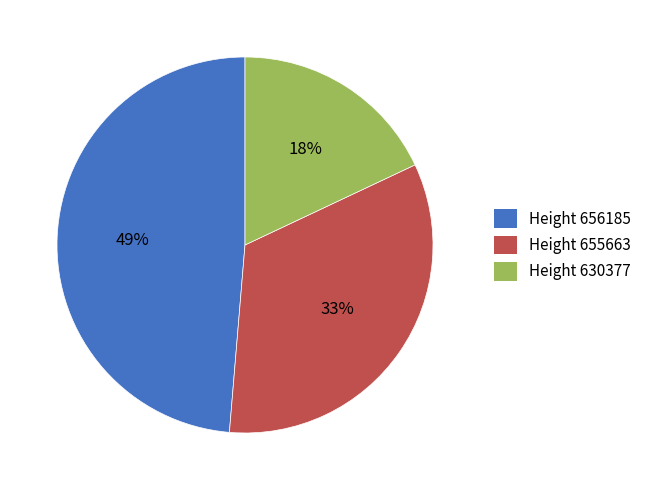

True or false: Height 656185 accounts for 35% of the total.

False